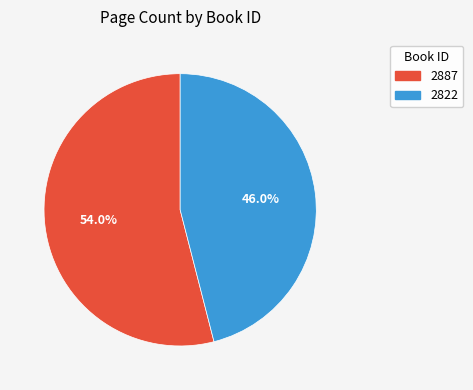

To the nearest percent, what is the difference between the 2822 and 2887 slice percentages?

8%